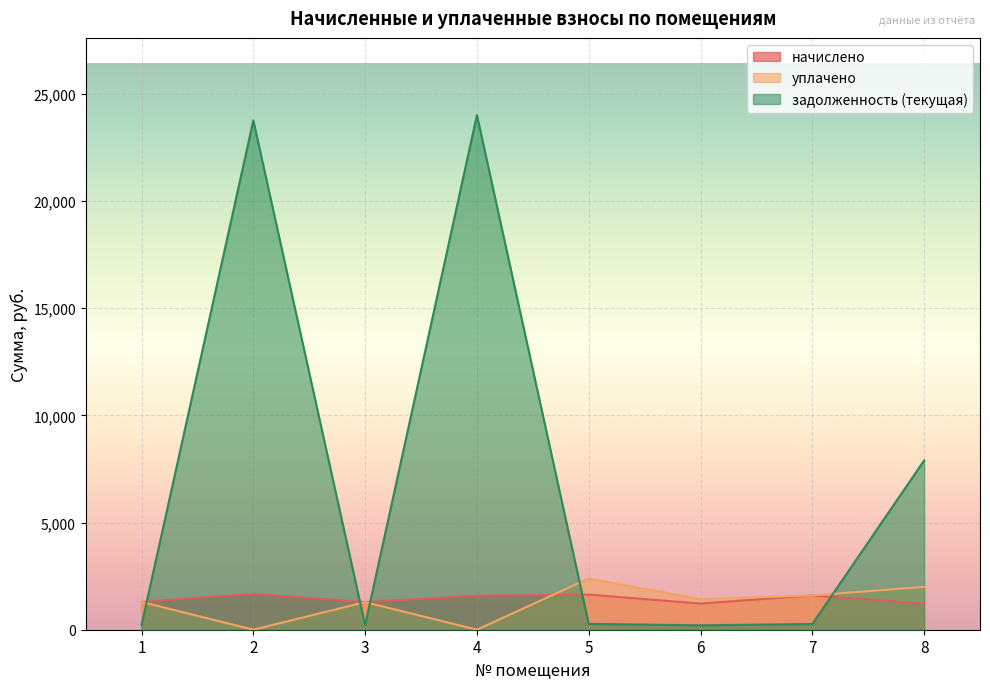

At which label is уплачено closest to 1194?

3